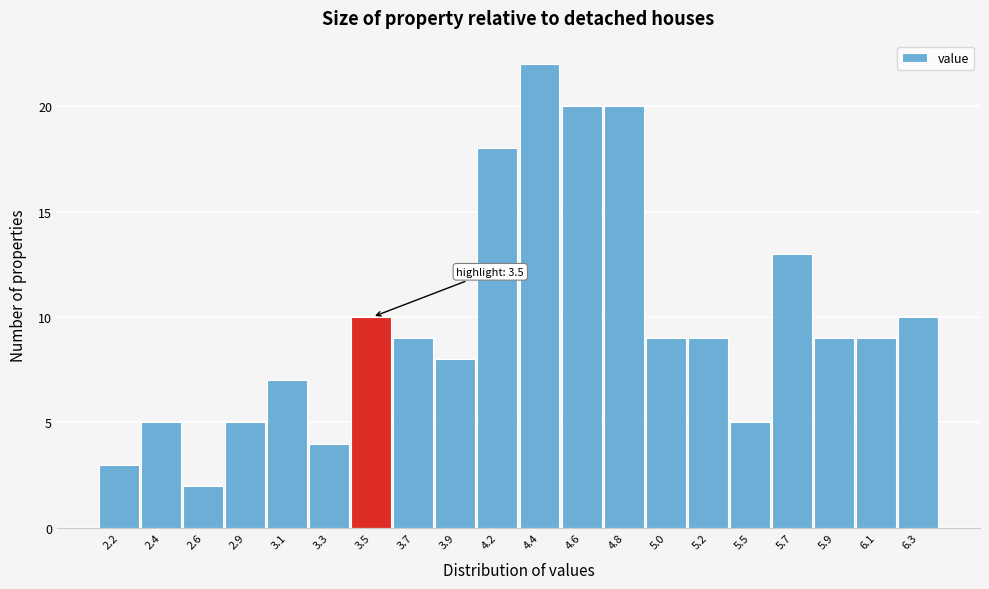

Which range on the x-axis has the tallest bar?

4.25 to 4.50